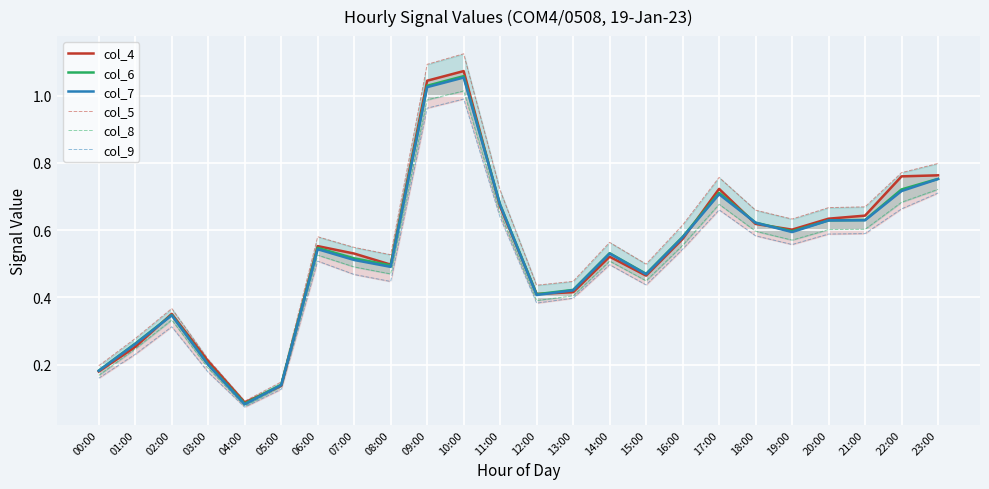

Which series has the largest range (max minus min)?

col_5